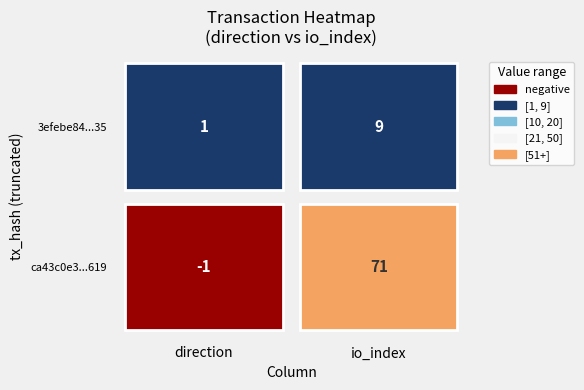

The value of 3efebe8402f0c7450f507bbb876e18c8c61ed35 at 1 is 15. True or false?

False